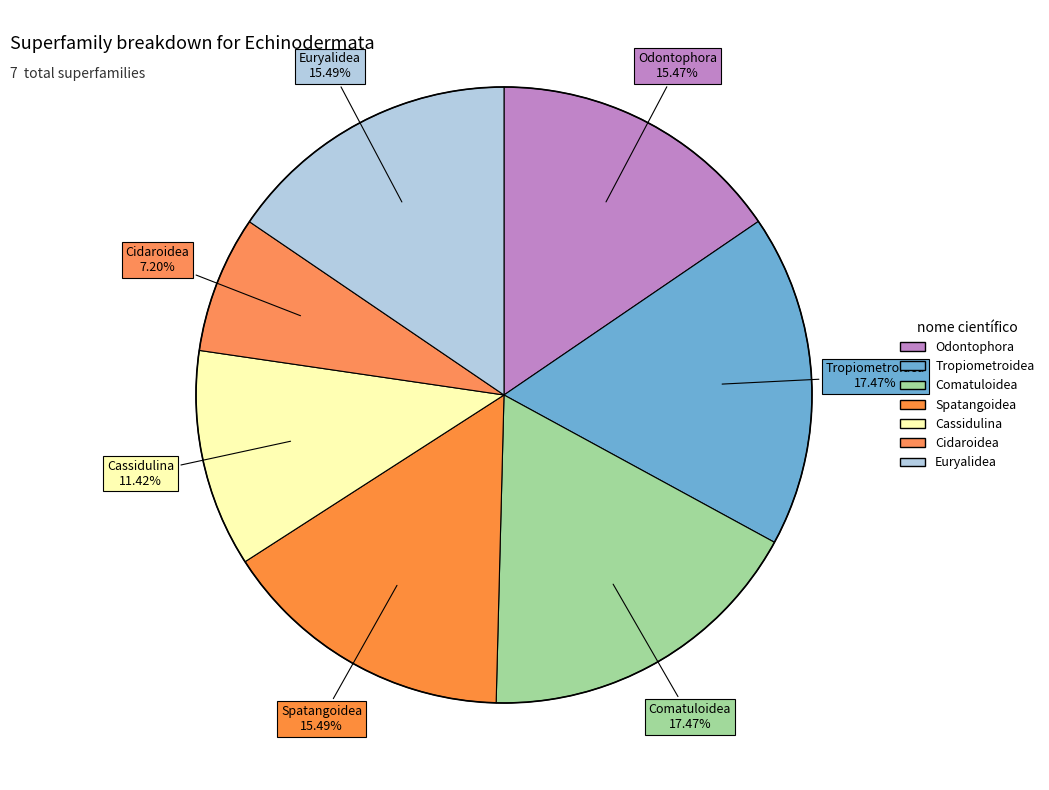

How many segments does this pie chart have?

7